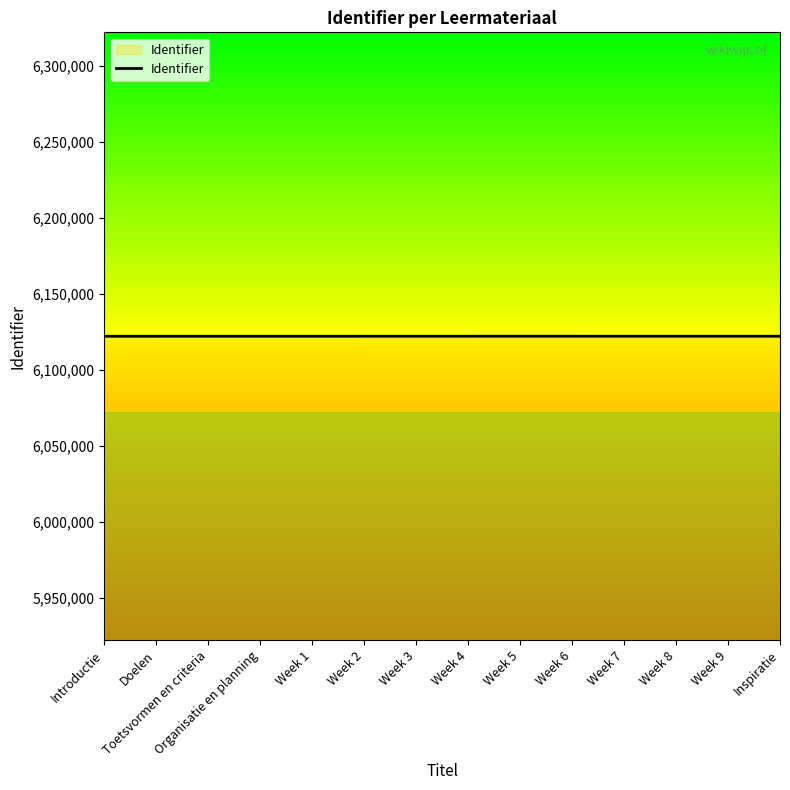

The value at Doelen is 6122036. True or false?

True